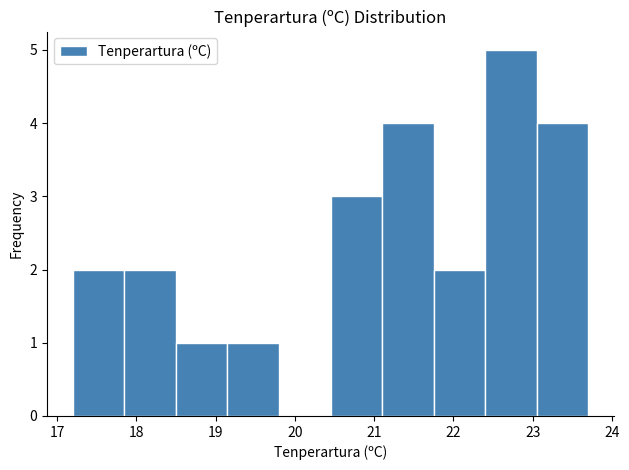

Reading left to right, transcribe this chart: for each bar, give the range it covers on the x-axis and its height. Neither the bar edges nor the heights are printed on the chart, so give them approximately, as read against the axes.

17.20 to 17.85: 2
17.85 to 18.50: 2
18.50 to 19.15: 1
19.15 to 19.80: 1
19.80 to 20.45: 0
20.45 to 21.10: 3
21.10 to 21.75: 4
21.75 to 22.40: 2
22.40 to 23.05: 5
23.05 to 23.70: 4